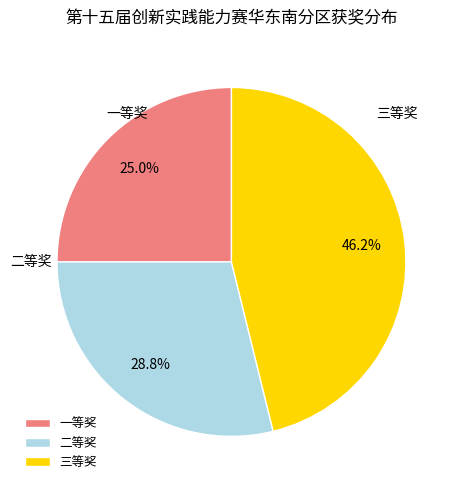

What percentage is the 三等奖 slice, to the nearest percent?

46%